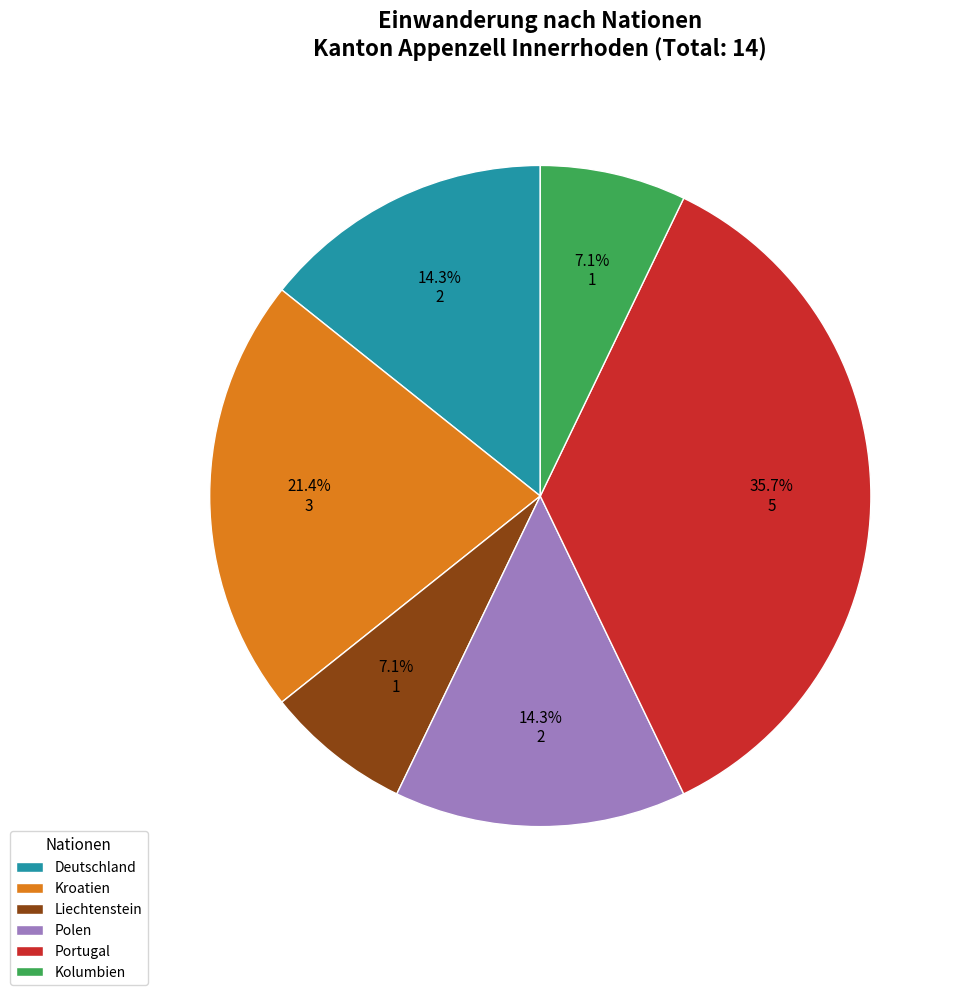

What is the ratio of the value at Kroatien to the value at Portugal?

0.6